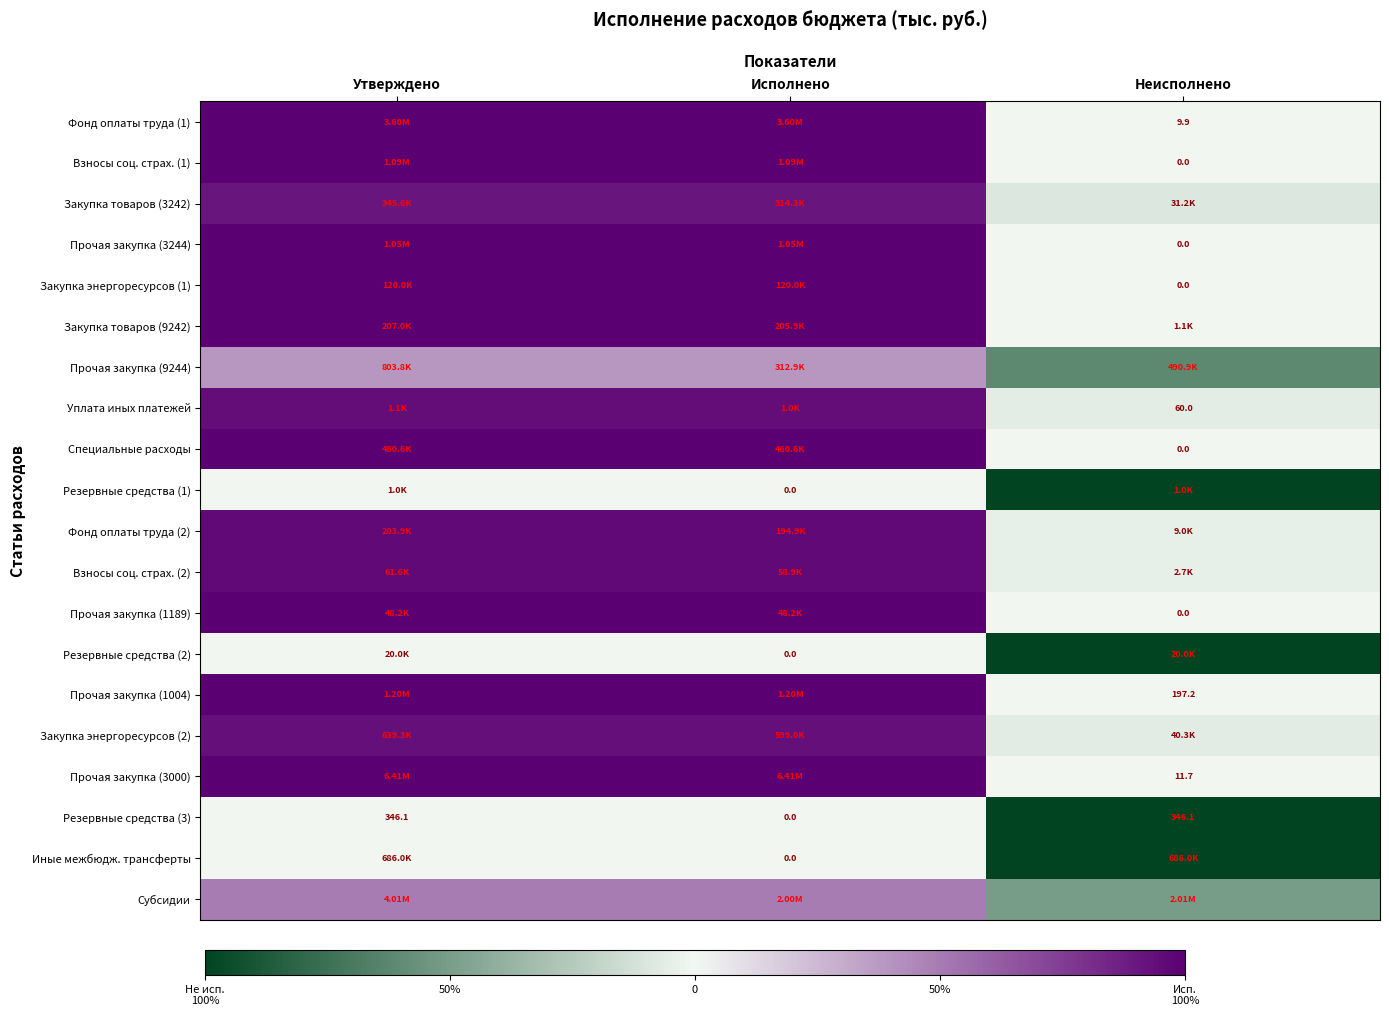

What is the maximum value shown in the chart?

1.0